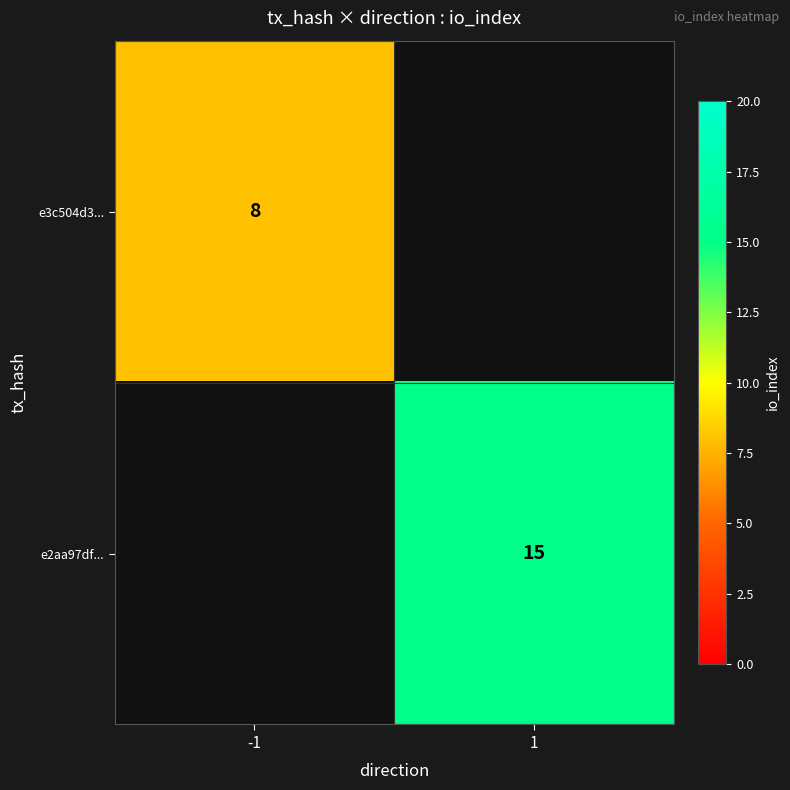

The e3c504d3... series shows 8 at -1. True or false?

True